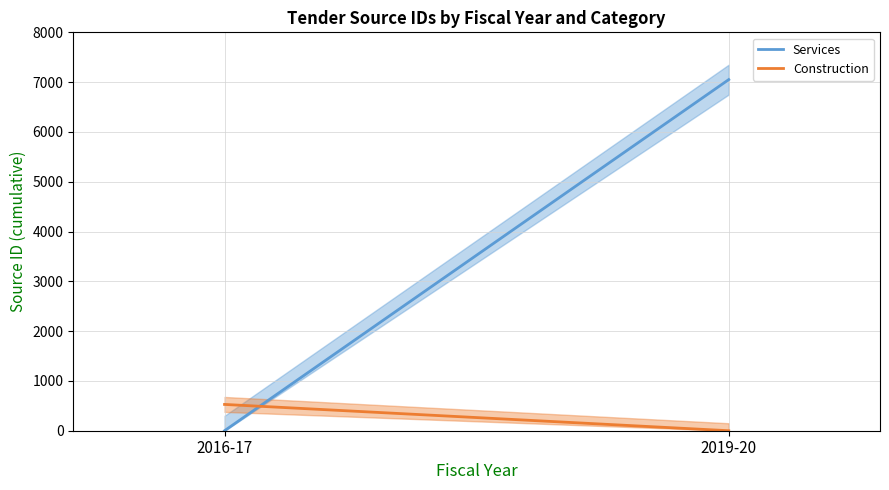

Reading left to right, transcribe all the data shown in this chart.

Services: 0	7051
Construction: 528	0